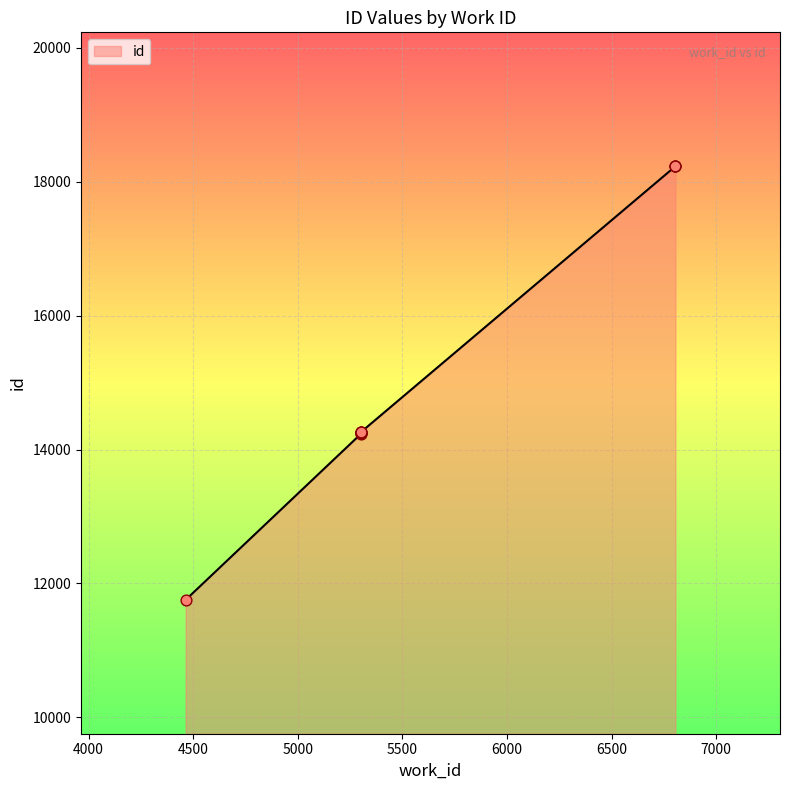

Between 5302 and 5302, which is larger?

5302